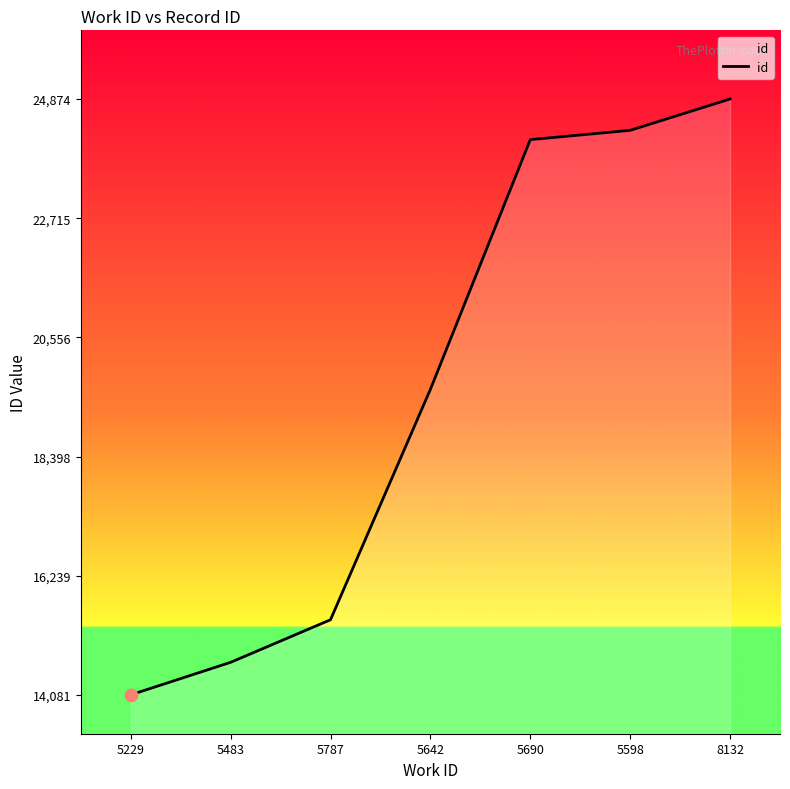

Approximately how many times larger is the value at 5229 compared to 5598?

0.6